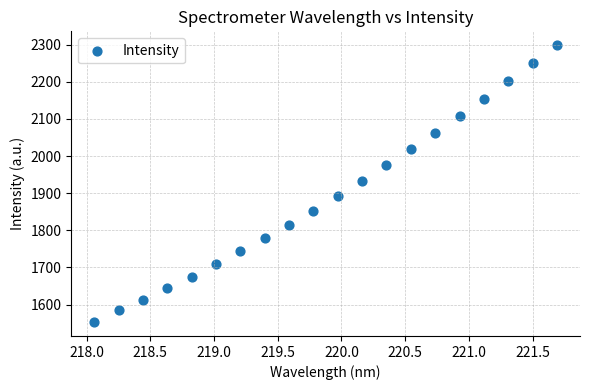

What is the range of X values (max minus min)?

3.6